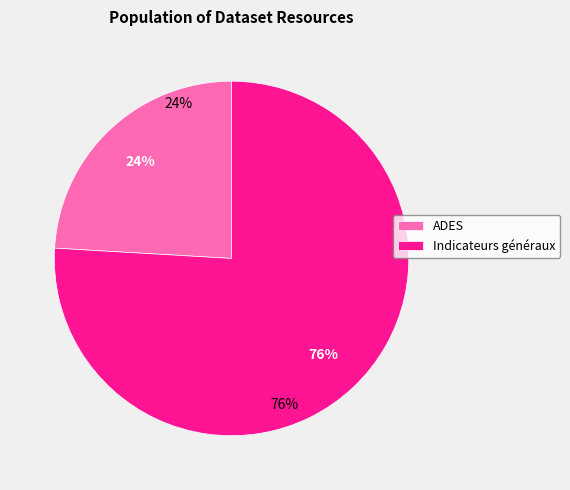

Which category has the smallest portion of the pie?

Alunos diplomados no Ensino Superior (ADES)